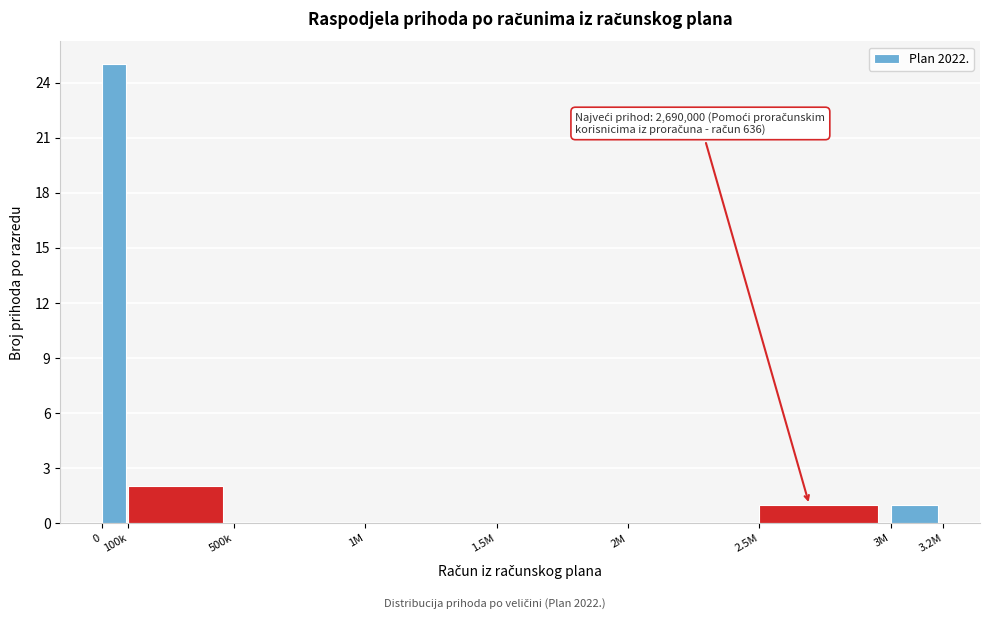

Reading left to right, what are all the values shown in this chart?

0=25	100k=2	500k=0	1M=0	1.5M=0	2M=0	2.5M=1	3M=1